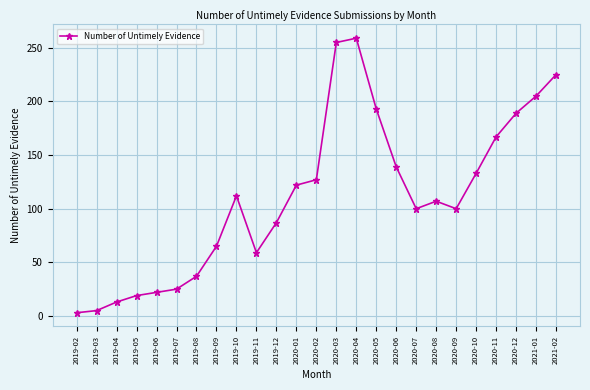

What is the label of the 11th point from the left?

2019-12